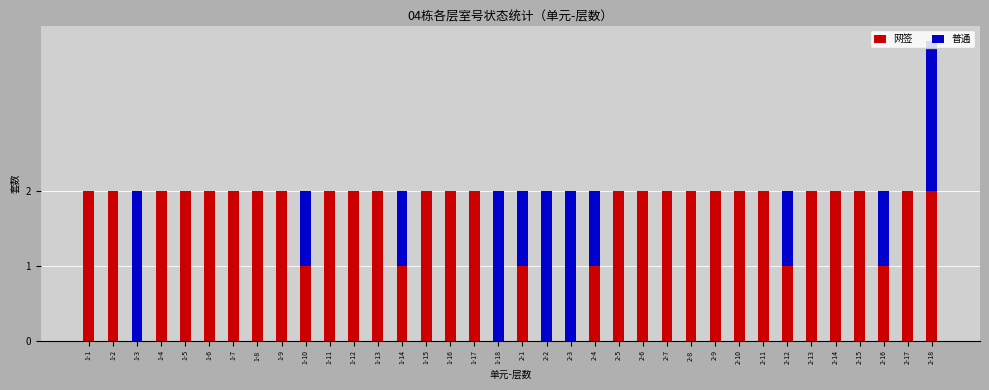

Is it true that 网签 equals 1 at 1-2?

False